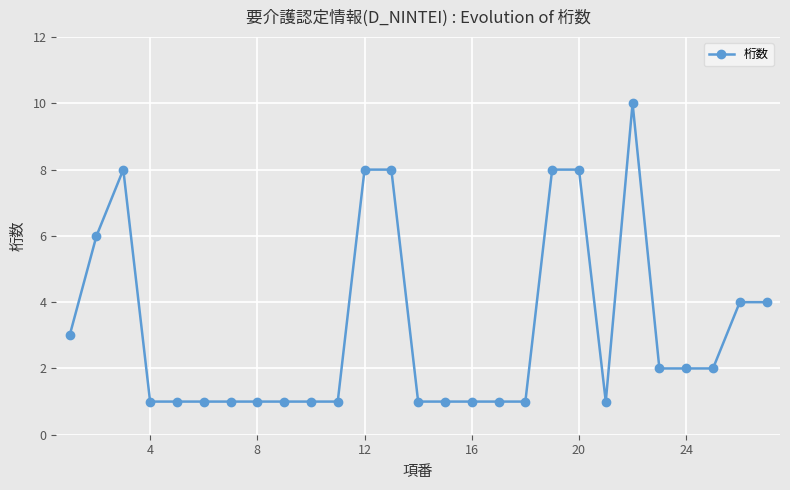

What is the difference between the second highest and second lowest values?

7